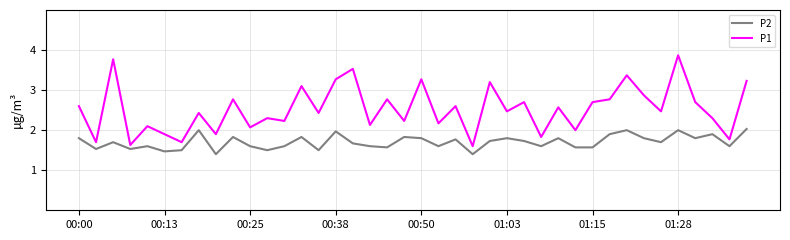

Rank the series by their maximum value, from highest to lowest.

P1, P2